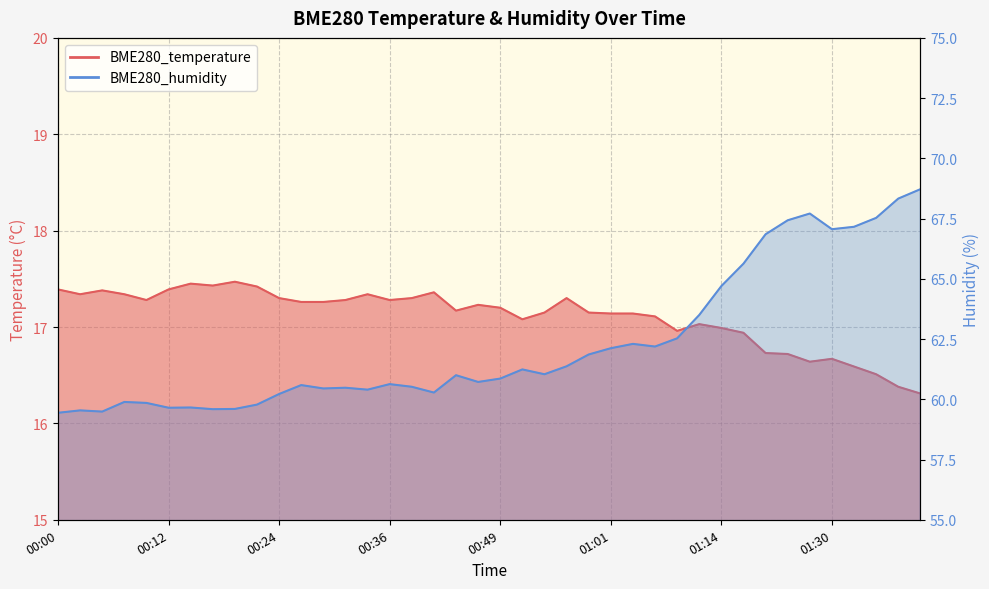

At which category does BME280_humidity reach its first local peak?

00:02